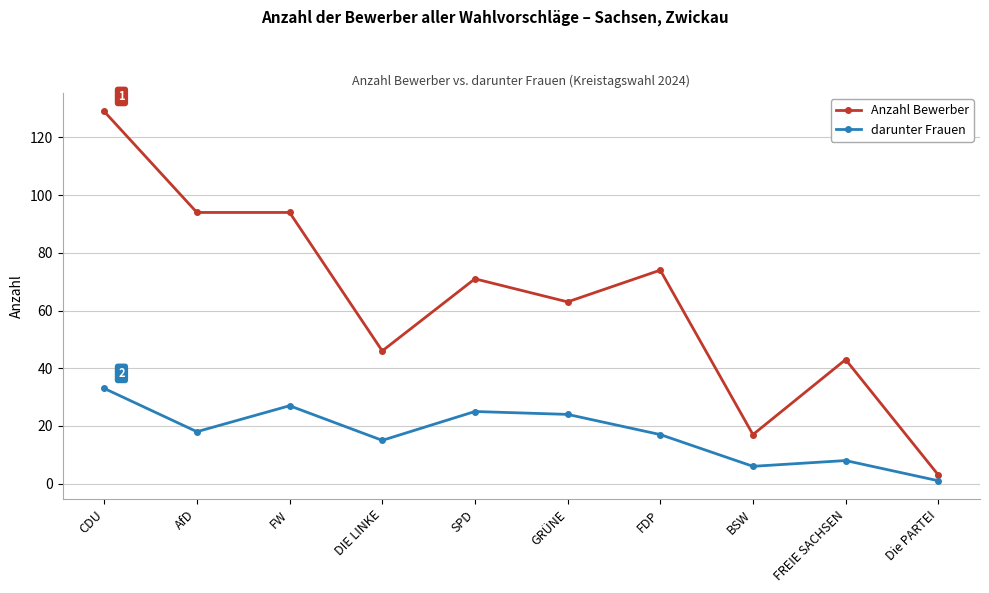

Which series has the largest range (max minus min)?

Anzahl Bewerber